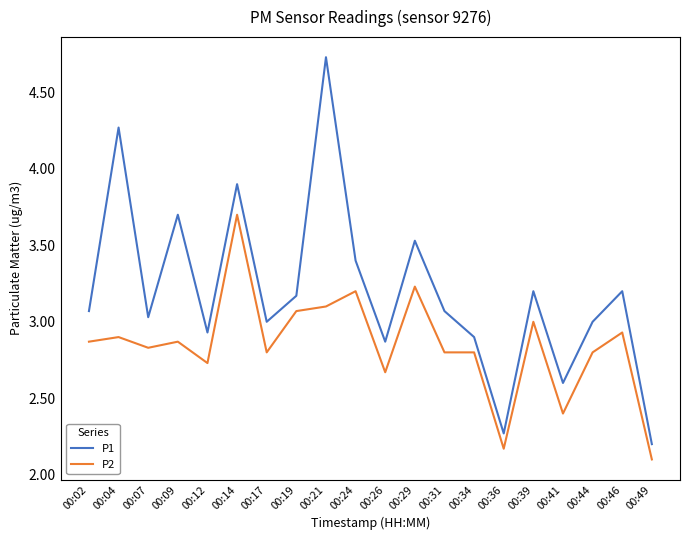

What is the difference between the maximum and second lowest values in the P2 series?

1.5